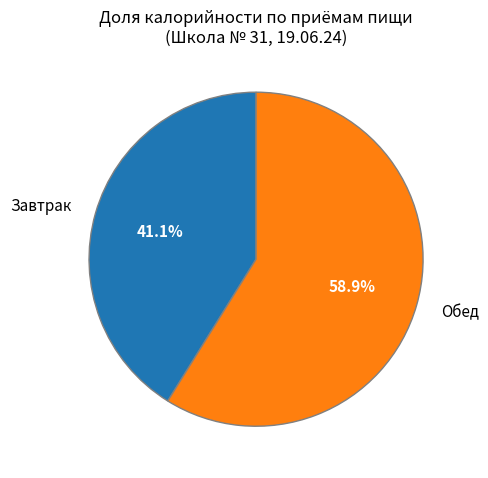

Which slice is the largest?

Обед